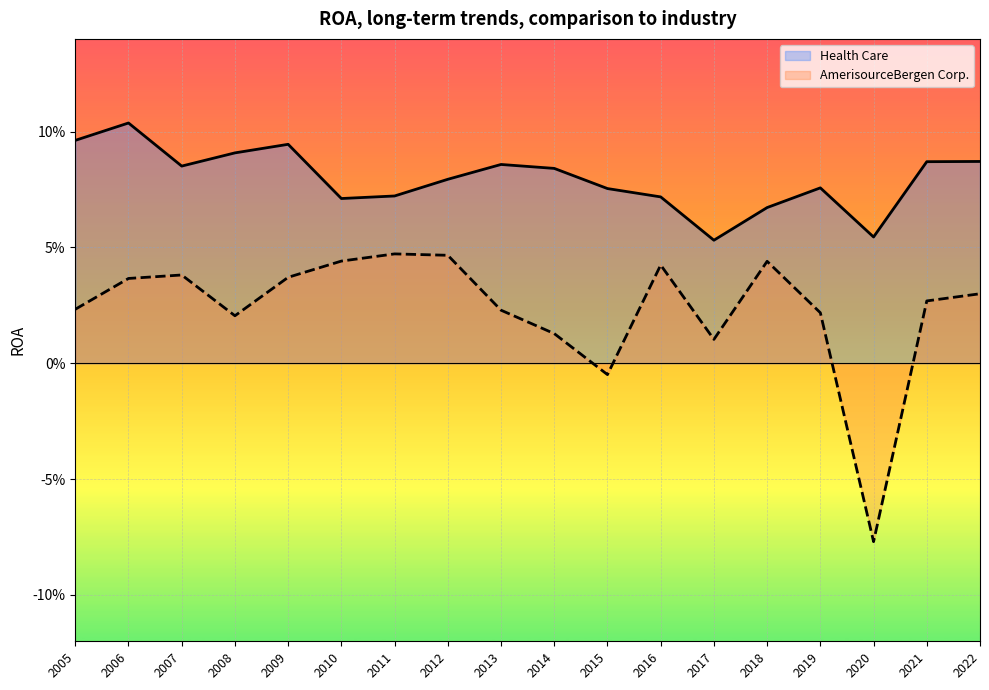

What is the smallest value displayed?

-0.1